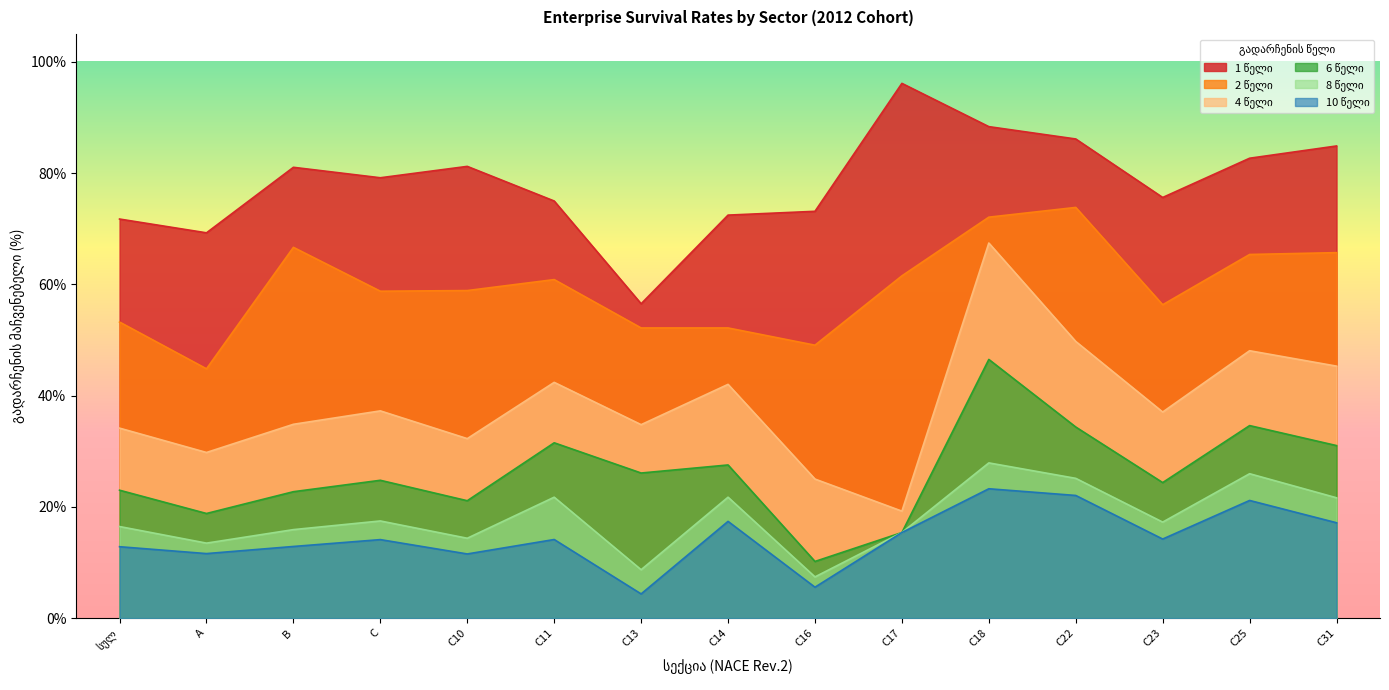

Reading right to left, extract all data points from this chart.

1 წელი: C31=84.9	C25=82.7	C23=75.6	C22=86.2	C18=88.4	C17=96.2	C16=73.1	C14=72.5	C13=56.5	C11=75.0	C10=81.2	C=79.2	B=81.1	A=69.3	სულ=71.8
2 წელი: C31=65.7	C25=65.4	C23=56.3	C22=73.8	C18=72.1	C17=61.5	C16=49.1	C14=52.2	C13=52.2	C11=60.9	C10=58.9	C=58.8	B=66.7	A=44.8	სულ=53.2
4 წელი: C31=45.3	C25=48.1	C23=37.1	C22=49.7	C18=67.4	C17=19.2	C16=25.0	C14=42.0	C13=34.8	C11=42.4	C10=32.3	C=37.3	B=34.8	A=29.8	სულ=34.2
6 წელი: C31=31.0	C25=34.6	C23=24.4	C22=34.4	C18=46.5	C17=15.4	C16=10.2	C14=27.5	C13=26.1	C11=31.5	C10=21.1	C=24.8	B=22.7	A=18.8	სულ=23.0
8 წელი: C31=21.6	C25=26.0	C23=17.3	C22=25.1	C18=27.9	C17=15.4	C16=7.4	C14=21.7	C13=8.7	C11=21.7	C10=14.4	C=17.5	B=15.9	A=13.5	სულ=16.5
10 წელი: C31=17.1	C25=21.2	C23=14.2	C22=22.1	C18=23.3	C17=15.4	C16=5.6	C14=17.4	C13=4.3	C11=14.1	C10=11.5	C=14.1	B=12.9	A=11.6	სულ=12.8